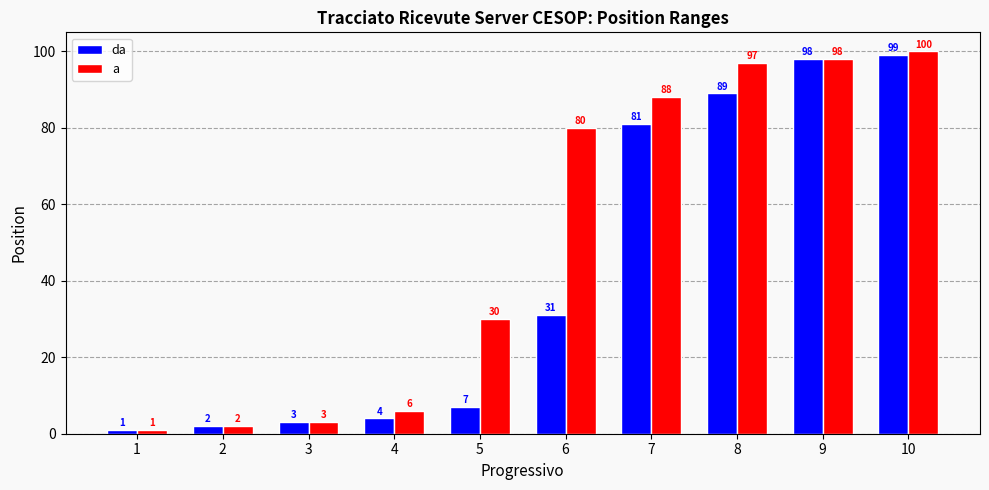

Does the chart contain any negative values?

No